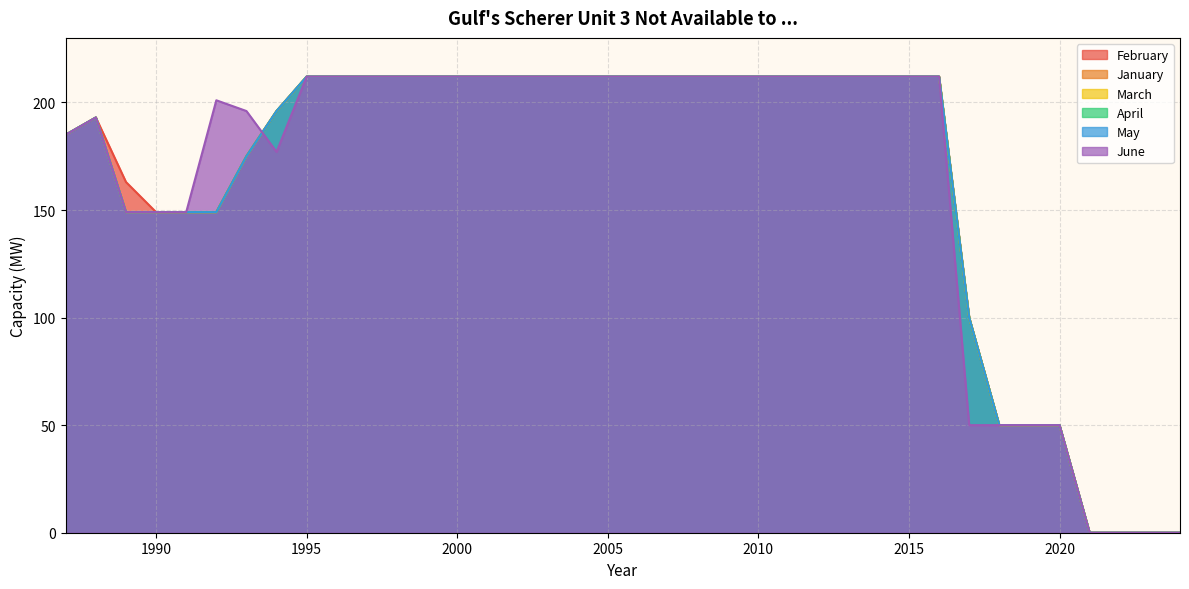

Reading right to left, list all the values displayed in this chart.

February: 2024=0	2023=0	2022=0	2021=0	2020=50	2019=50	2018=50	2017=100	2016=212	2015=212	2014=212	2013=212	2012=212	2011=212	2010=212	2009=212	2008=212	2007=212	2006=212	2005=212	2004=212	2003=212	2002=212	2001=212	2000=212	1999=212	1998=212	1997=212	1996=212	1995=212	1994=196	1993=175	1992=149	1991=149	1990=149	1989=163	1988=193	1987=185
January: 2024=0	2023=0	2022=0	2021=0	2020=50	2019=50	2018=50	2017=100	2016=212	2015=212	2014=212	2013=212	2012=212	2011=212	2010=212	2009=212	2008=212	2007=212	2006=212	2005=212	2004=212	2003=212	2002=212	2001=212	2000=212	1999=212	1998=212	1997=212	1996=212	1995=212	1994=196	1993=175	1992=149	1991=149	1990=149	1989=149	1988=193	1987=185
March: 2024=0	2023=0	2022=0	2021=0	2020=50	2019=50	2018=50	2017=100	2016=212	2015=212	2014=212	2013=212	2012=212	2011=212	2010=212	2009=212	2008=212	2007=212	2006=212	2005=212	2004=212	2003=212	2002=212	2001=212	2000=212	1999=212	1998=212	1997=212	1996=212	1995=212	1994=196	1993=175	1992=149	1991=149	1990=149	1989=149	1988=193	1987=185
April: 2024=0	2023=0	2022=0	2021=0	2020=50	2019=50	2018=50	2017=100	2016=212	2015=212	2014=212	2013=212	2012=212	2011=212	2010=212	2009=212	2008=212	2007=212	2006=212	2005=212	2004=212	2003=212	2002=212	2001=212	2000=212	1999=212	1998=212	1997=212	1996=212	1995=212	1994=196	1993=175	1992=149	1991=149	1990=149	1989=149	1988=193	1987=185
May: 2024=0	2023=0	2022=0	2021=0	2020=50	2019=50	2018=50	2017=100	2016=212	2015=212	2014=212	2013=212	2012=212	2011=212	2010=212	2009=212	2008=212	2007=212	2006=212	2005=212	2004=212	2003=212	2002=212	2001=212	2000=212	1999=212	1998=212	1997=212	1996=212	1995=212	1994=196	1993=175	1992=149	1991=149	1990=149	1989=149	1988=193	1987=185
June: 2024=0	2023=0	2022=0	2021=0	2020=50	2019=50	2018=50	2017=50	2016=212	2015=212	2014=212	2013=212	2012=212	2011=212	2010=212	2009=212	2008=212	2007=212	2006=212	2005=212	2004=212	2003=212	2002=212	2001=212	2000=212	1999=212	1998=212	1997=212	1996=212	1995=212	1994=177	1993=196	1992=201	1991=149	1990=149	1989=149	1988=193	1987=185